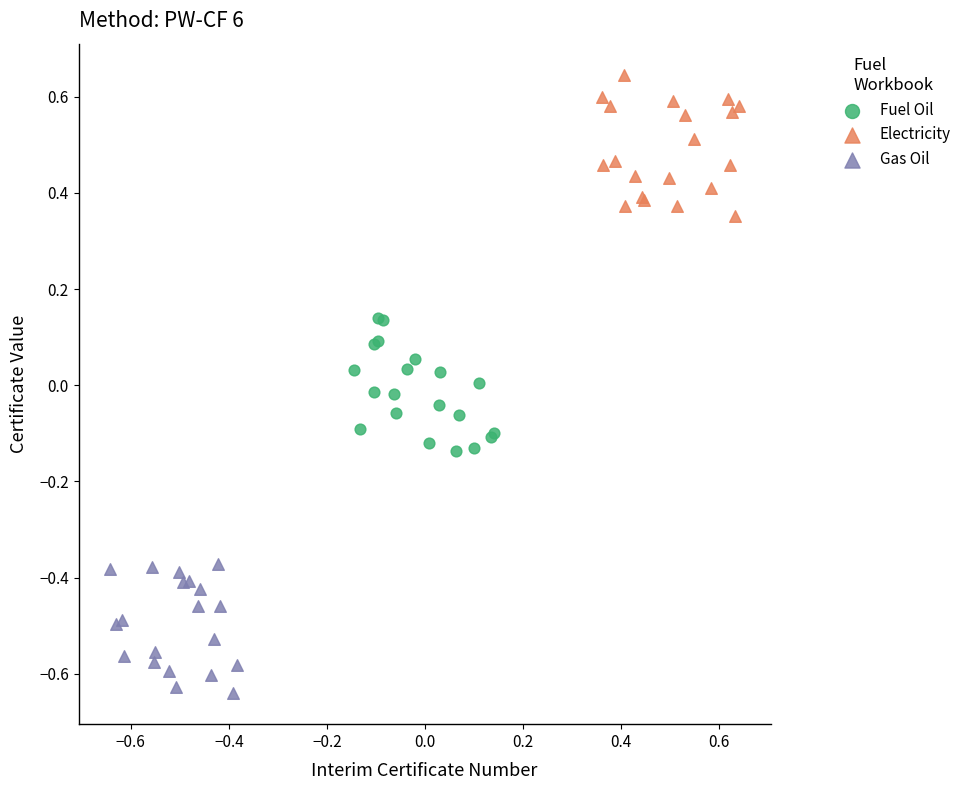

Which series contains the lowest Y value?

Gas Oil